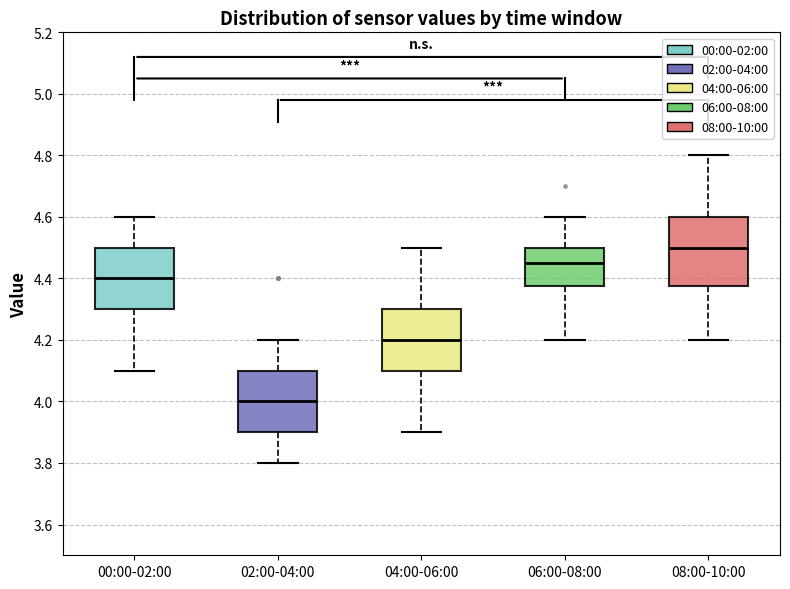

Comparing the boxes themselves (not the whiskers), which one is the tallest?

08:00-10:00